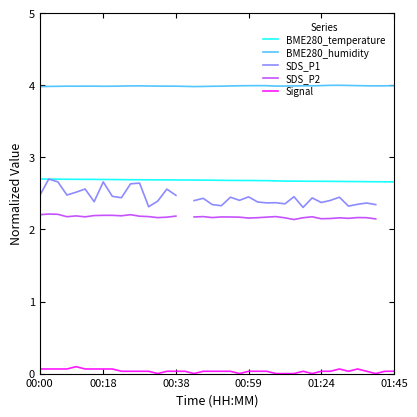

True or false: Signal and BME280_temperature cross at least once.

False